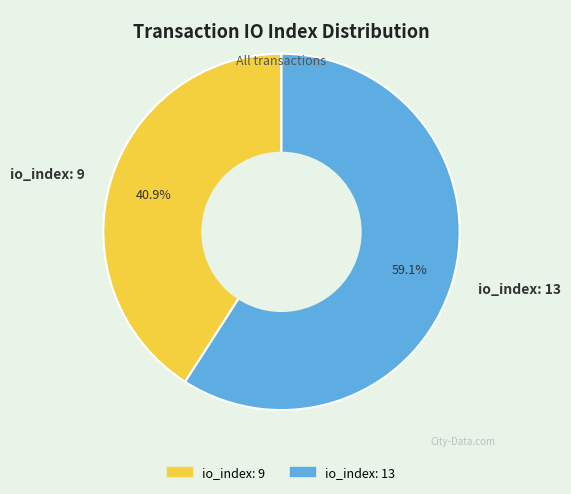

Rank the categories by value from highest to lowest.

io_index: 13, io_index: 9